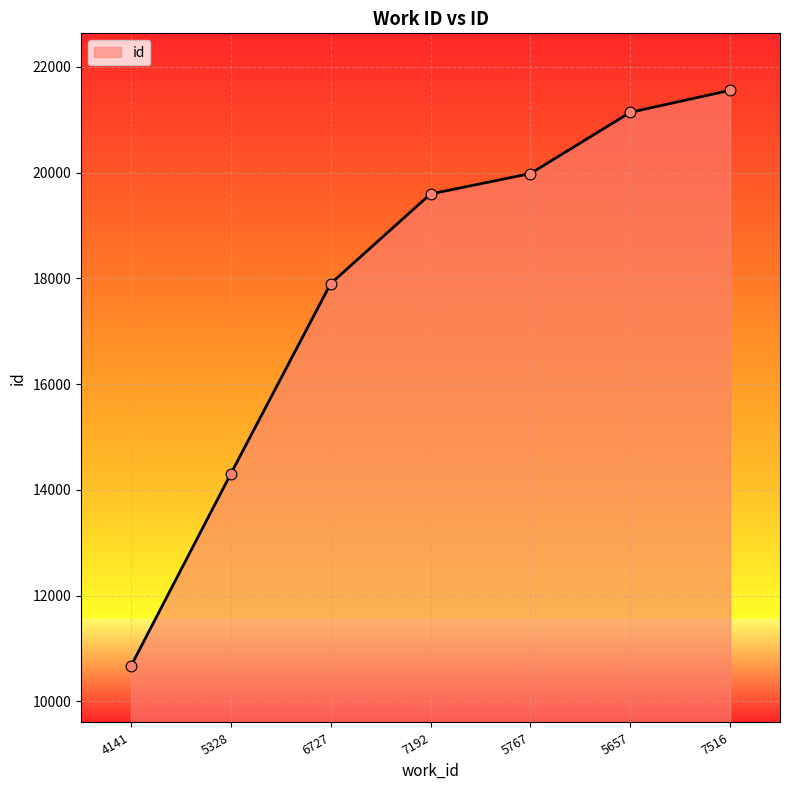

Between 7516 and 5328, which is larger?

7516